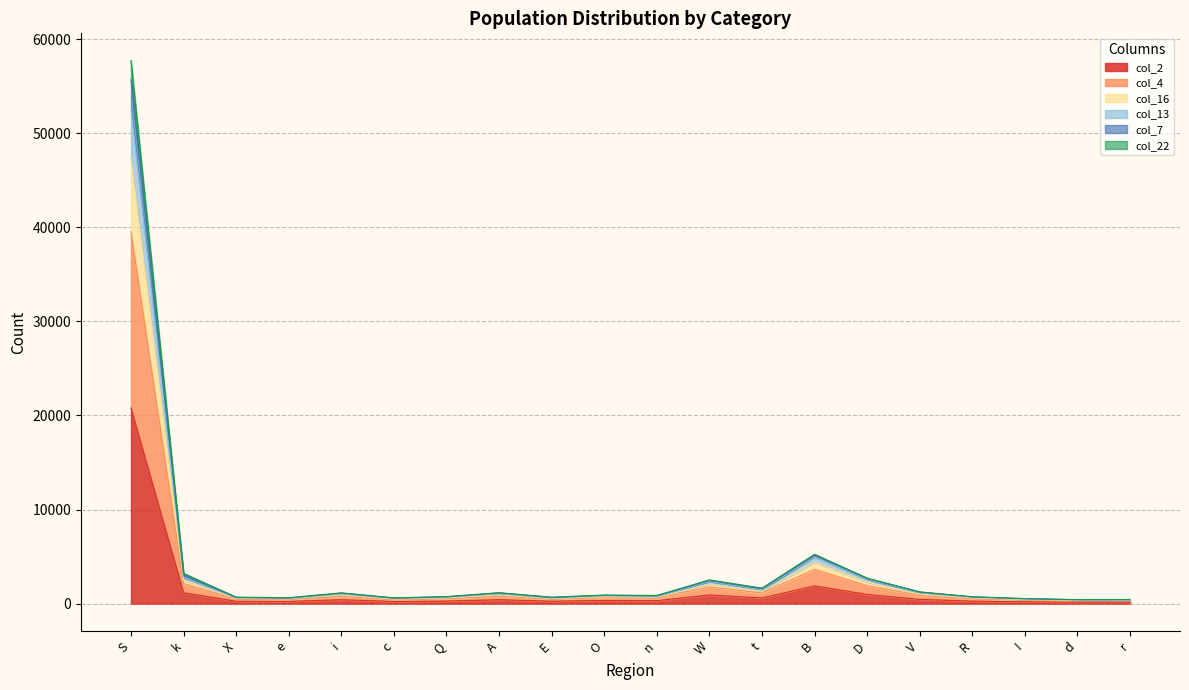

Which series changed the most between e and r?

col_7